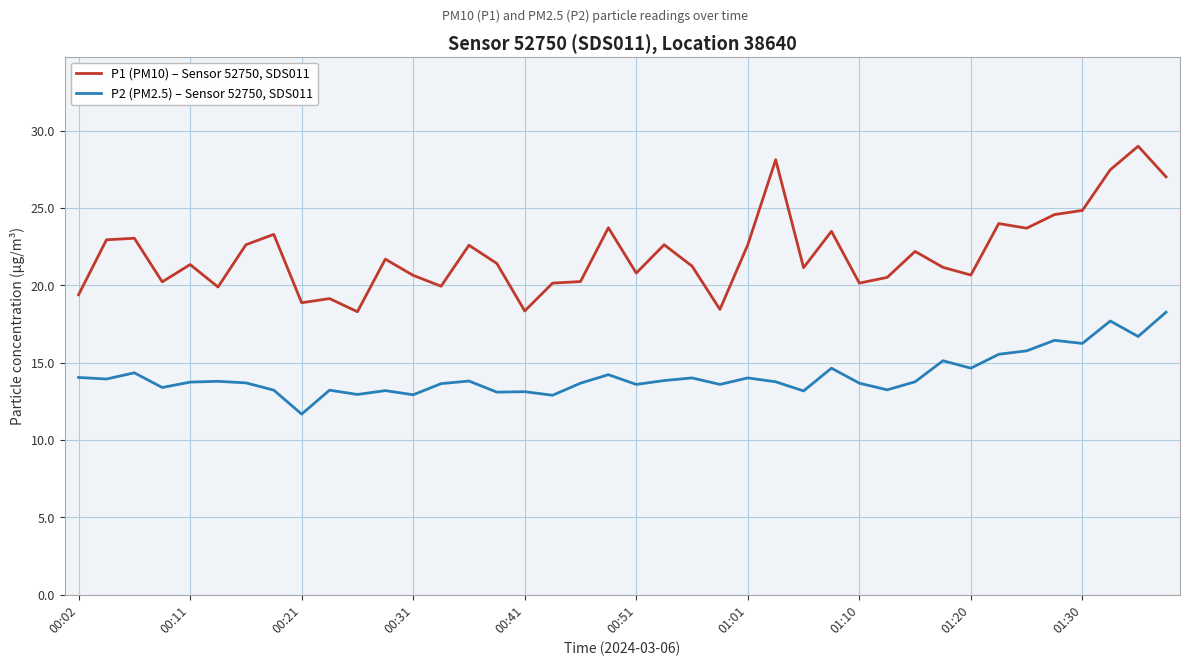

What is the minimum value for P2 (PM2.5) – Sensor 52750, SDS011?

11.7